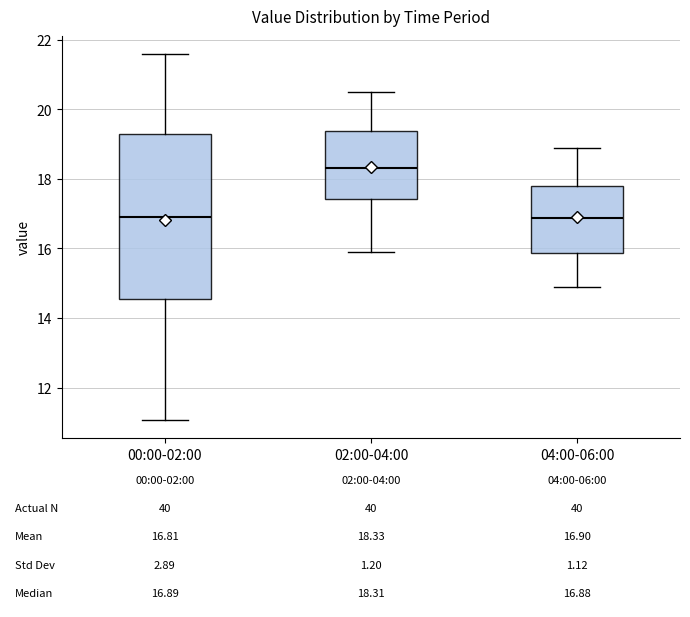

Which box has the highest median line?

02:00-04:00